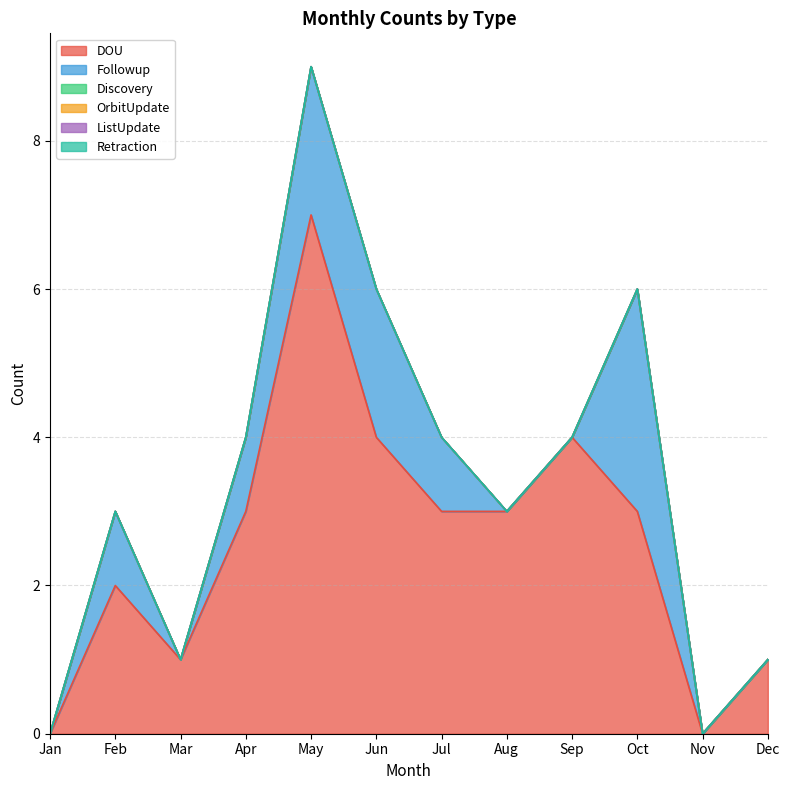

What is the sum of the DOU values at Feb and Jun?

6